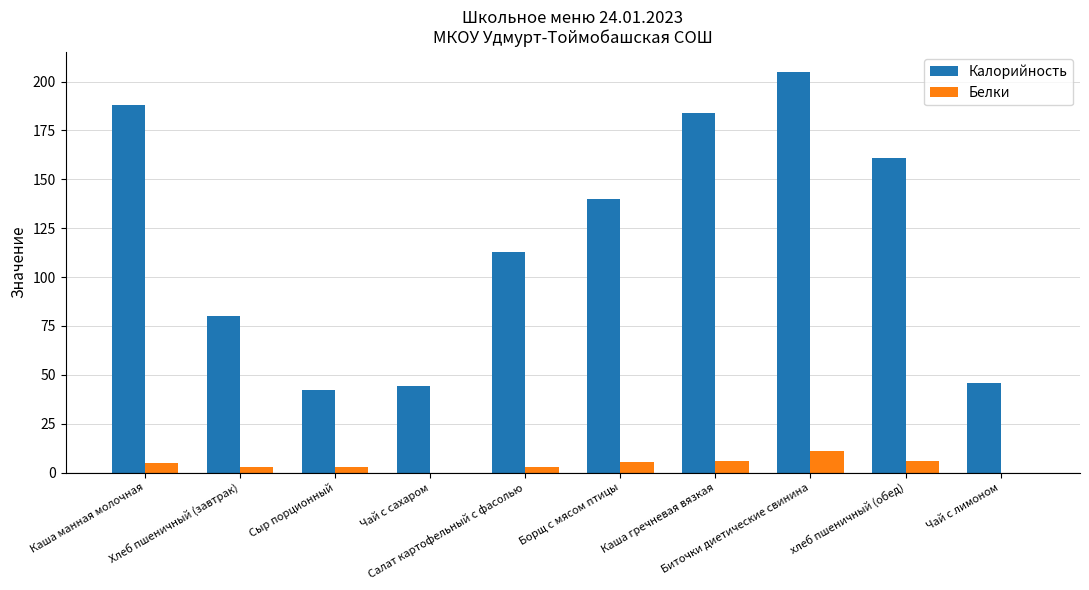

What is the maximum value shown in the chart?

205.0